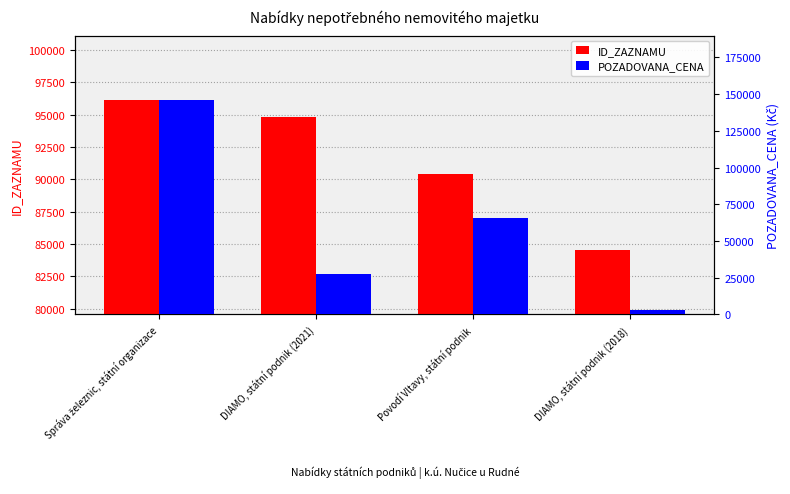

Read the ID_ZAZNAMU value at DIAMO, státní podnik (2021), to the nearest 10.

94780